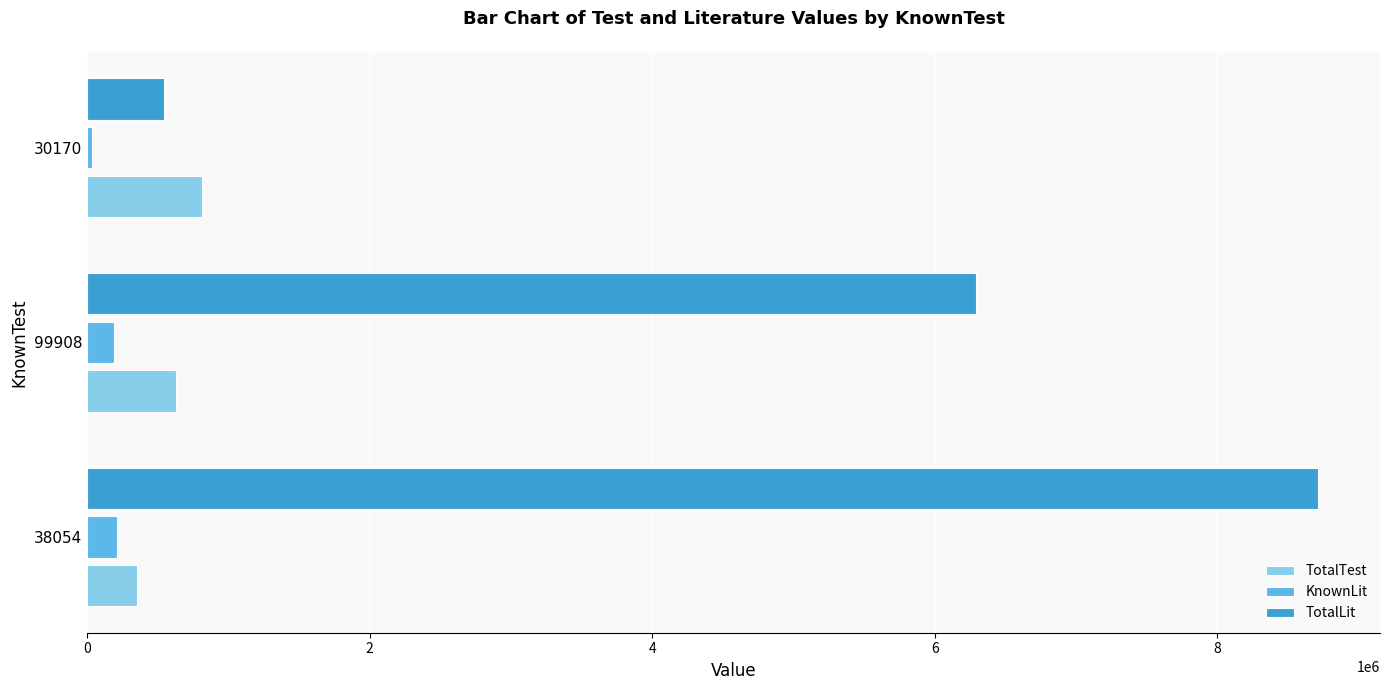

At which category does the chart reach its minimum across all series?

30170